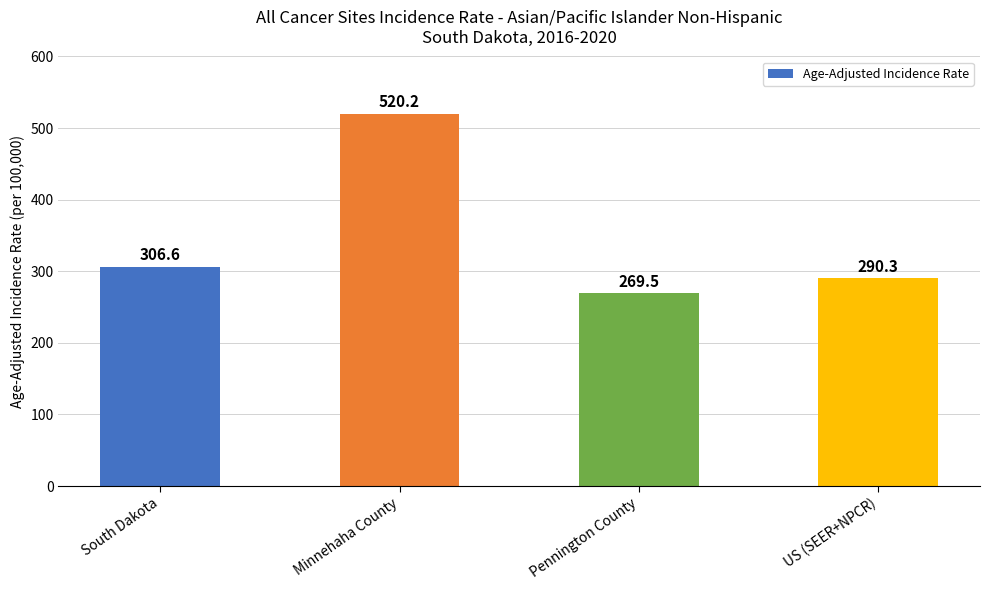

Is it true that the value at Minnehaha County is 520.2?

True